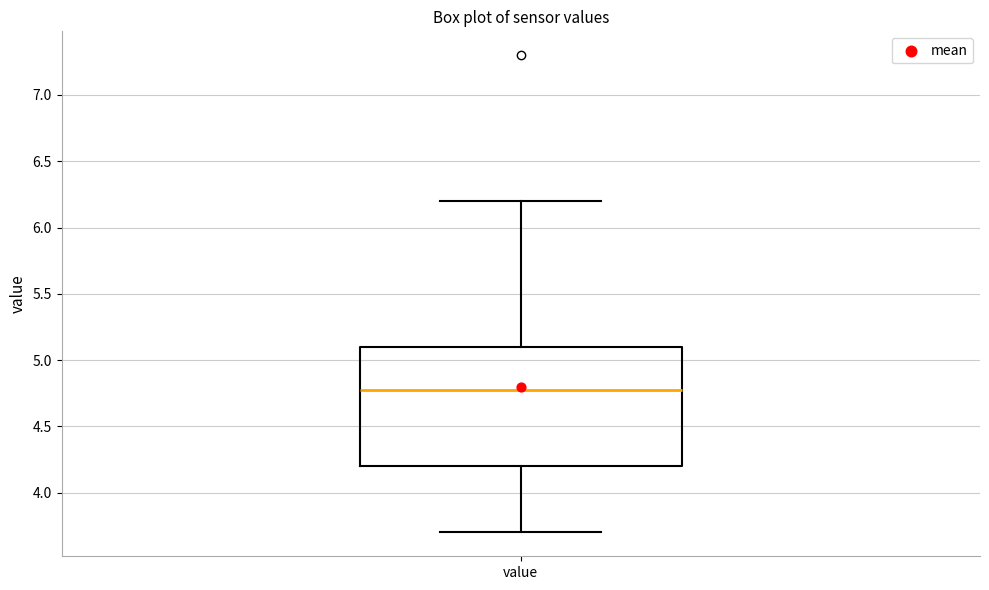

Read this box plot against the y-axis: the position of the median line, the range covered by the box, and the ends of both whiskers. The values are not printed on the chart, so give them approximately, as read against the axis.

median 4.8, box 4.2 to 5.1, whiskers 3.7 to 6.2